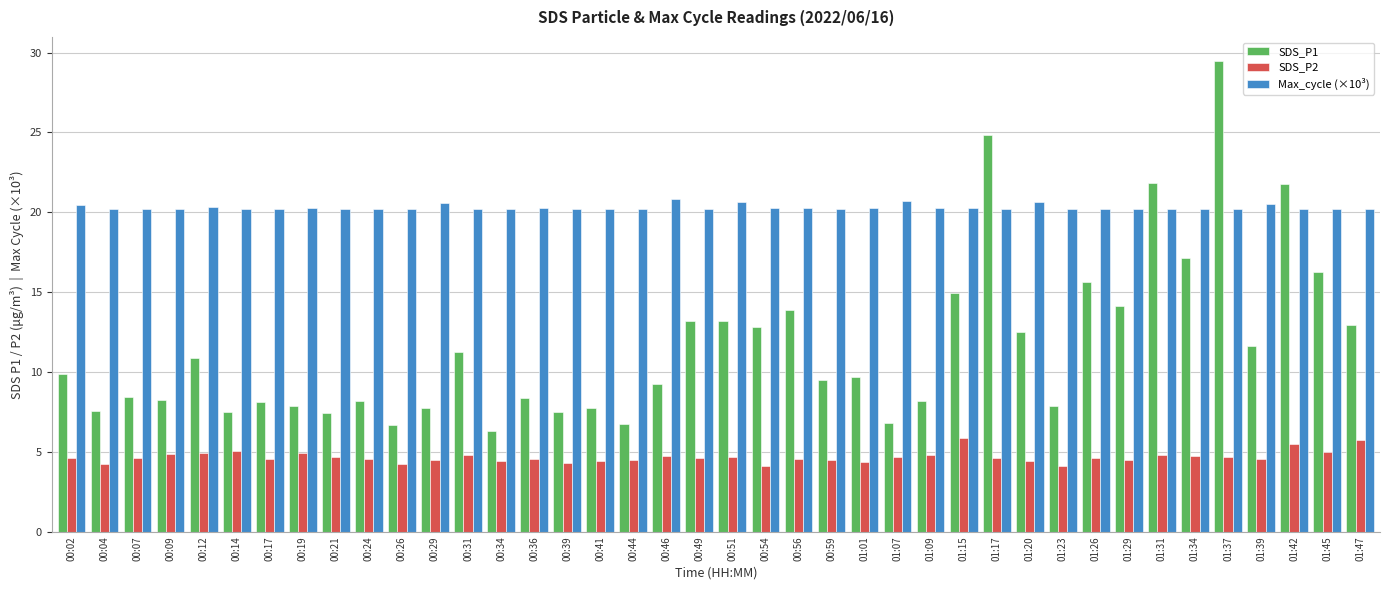

Is it true that Max_cycle (×10³) equals 20.2 at 00:26?

True